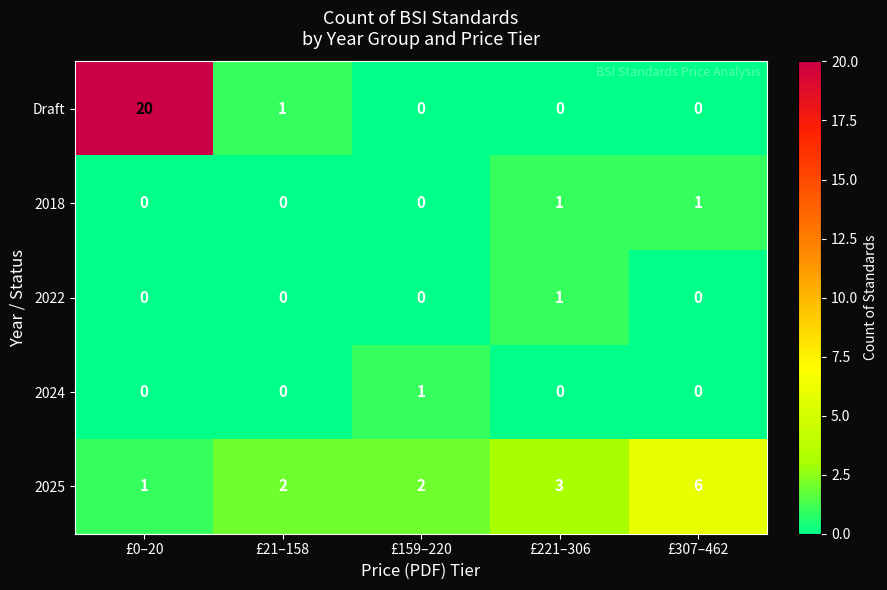

True or false: 2025 has a value of 6 at £307–462.

True